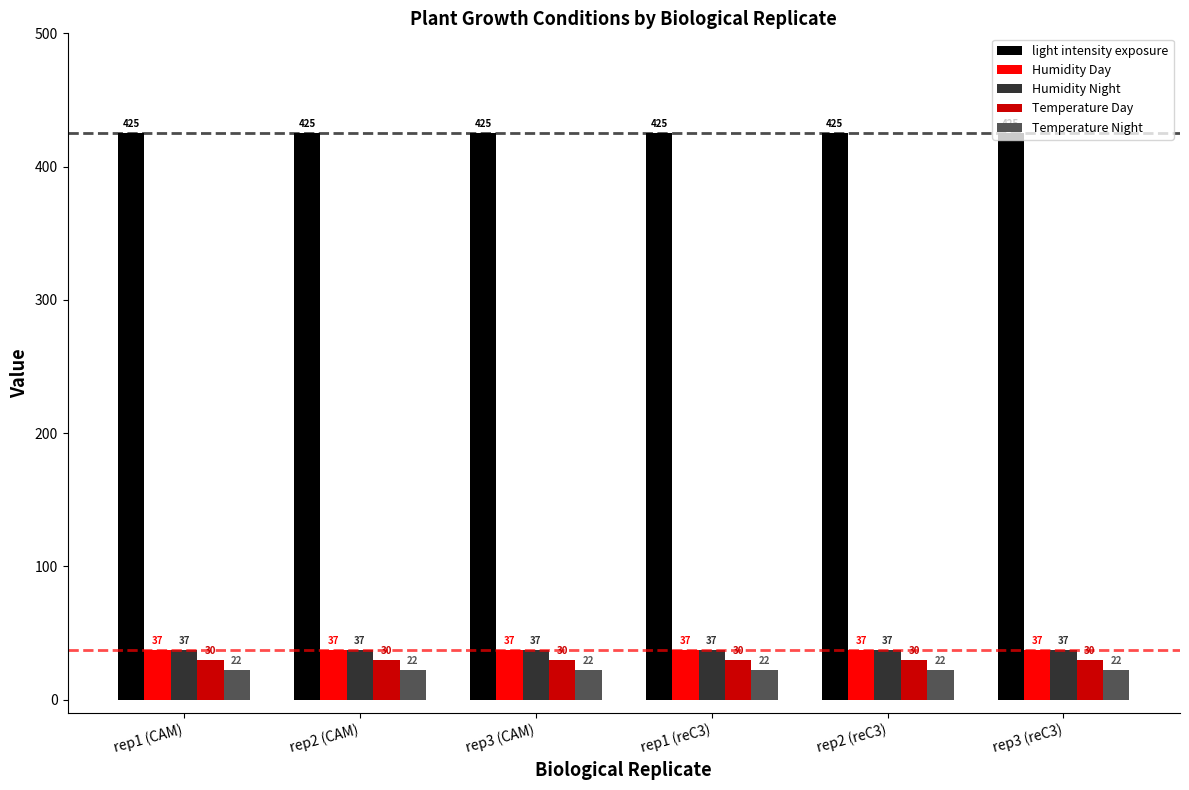

What are all the series names shown in the legend?

light intensity exposure, Humidity Day, Humidity Night, Temperature Day, Temperature Night